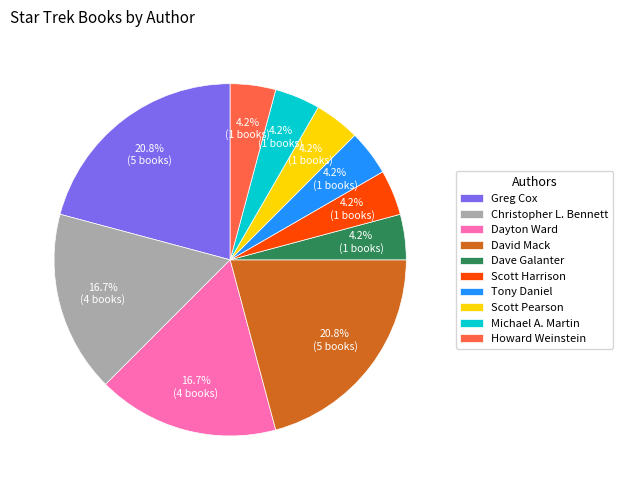

Does any single category account for the majority?

No